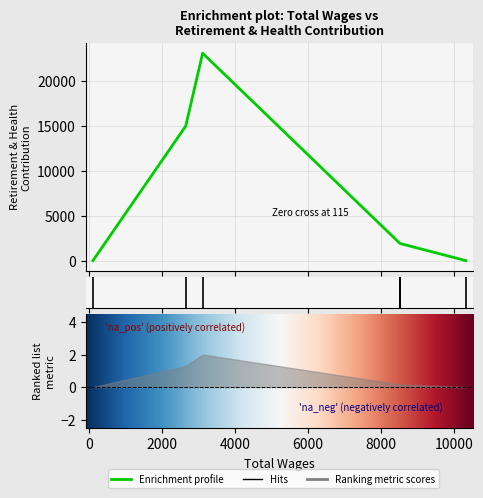

What is the change in value from 8516.0 to 3116.0?

+21147